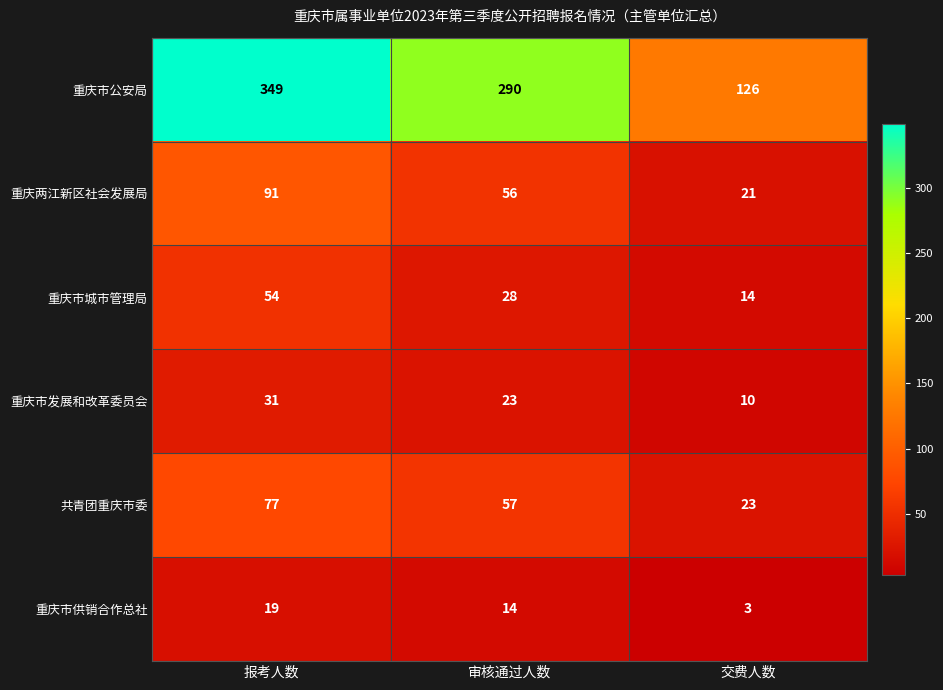

What is the total value across all series at 报考人数?

621